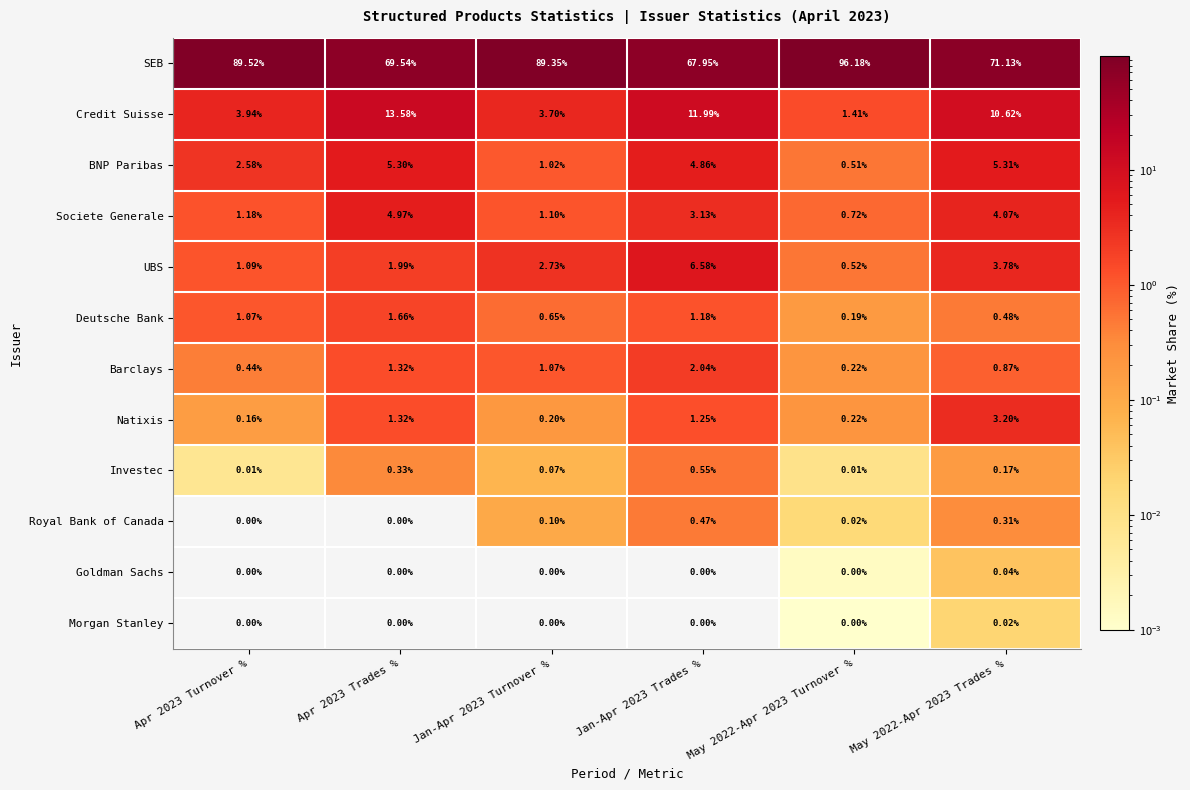

Is the value of BNP Paribas at Apr 2023 Trades % greater than the value of Investec at Apr 2023 Turnover %?

Yes